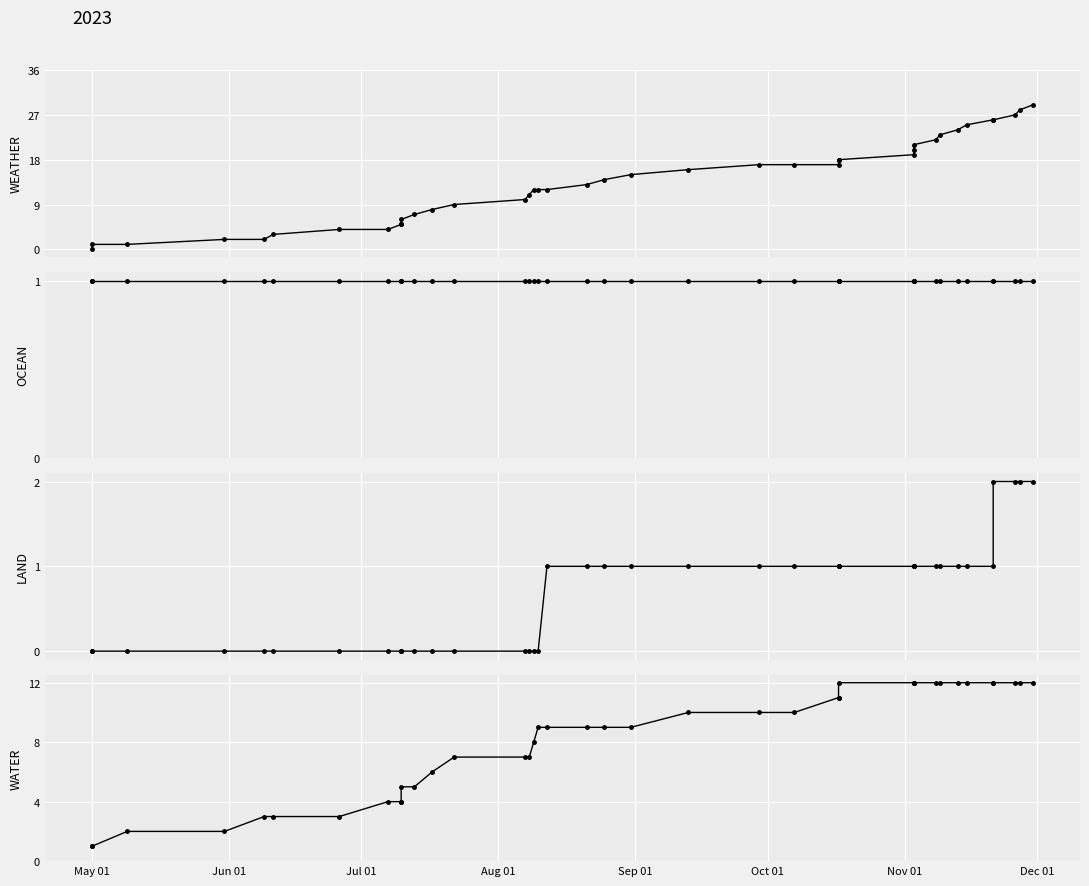

The value of OCEAN at 18 is 1. True or false?

False